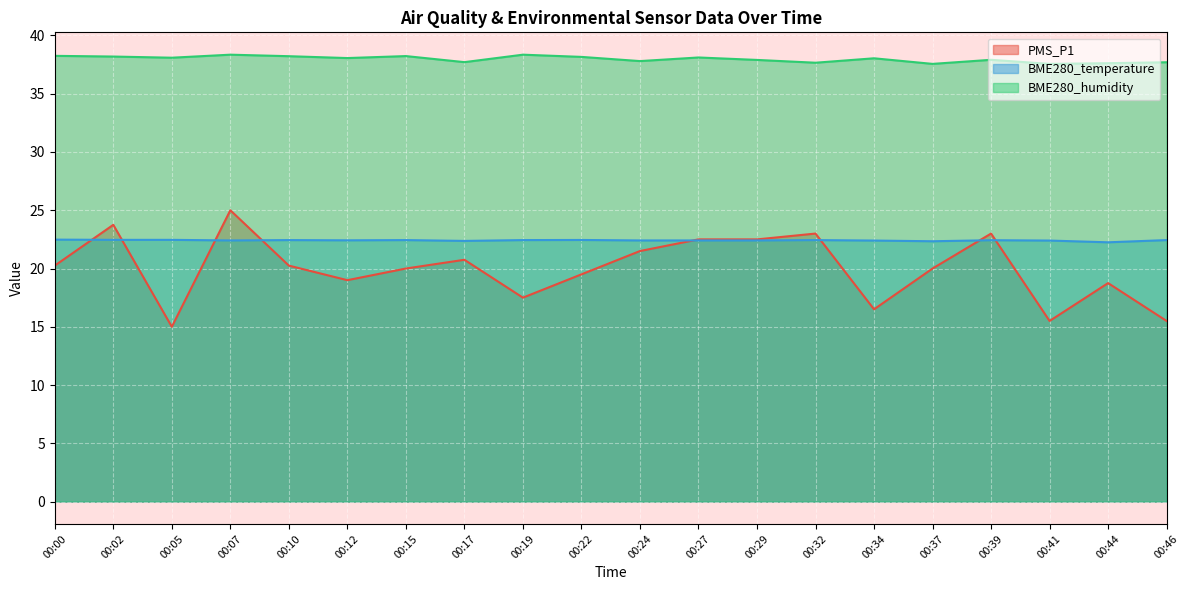

Which label corresponds to the smallest value in the chart?

00:05